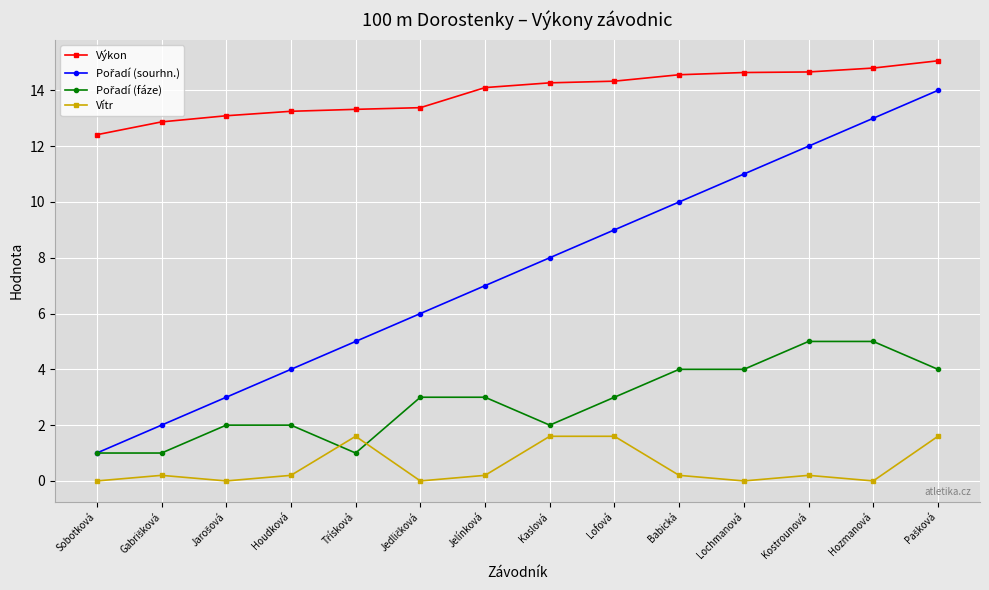

What is the spread (max minus min) of values at Sobotková?

12.4